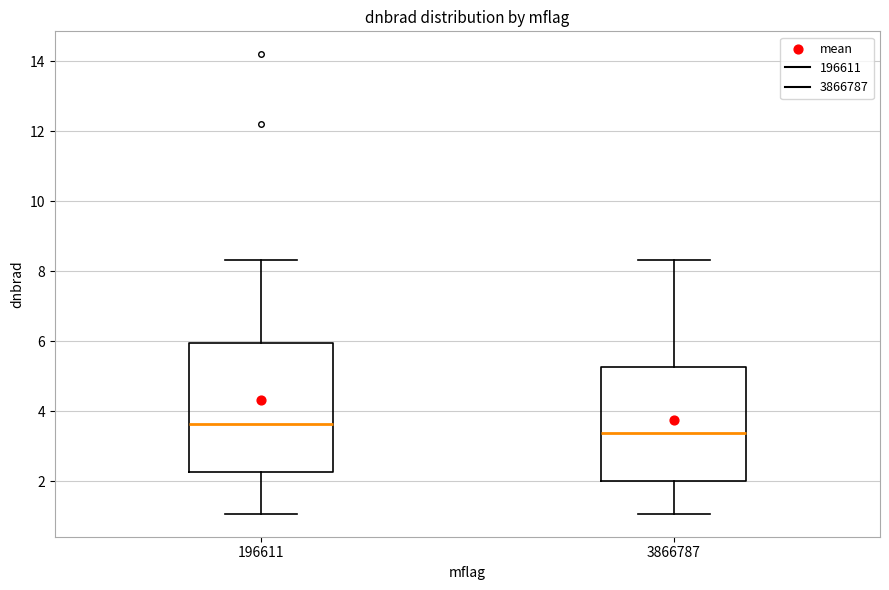

Reading left to right, read every box against the y-axis: the position of its median line, the range the box covers, and the ends of its whiskers. The values are not printed on the chart, so give them approximately, as read against the axis.

196611: median 3.6, box 2.2 to 6.0, whiskers 1.0 to 8.4
3866787: median 3.4, box 2.0 to 5.2, whiskers 1.0 to 8.4